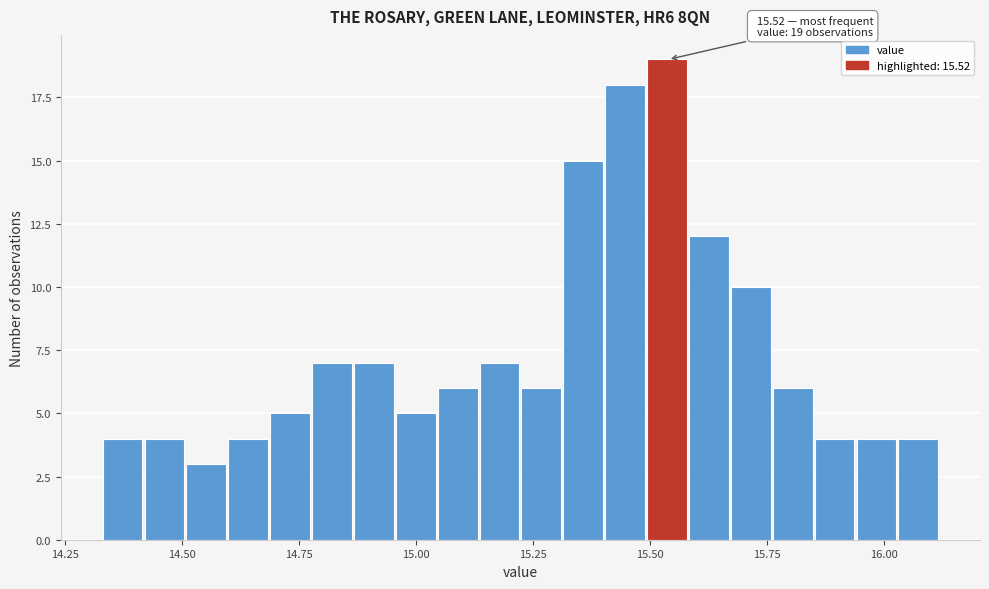

Around what value on the x-axis is the tallest bar? Give the approximate position of its centre, as read against the axis.

15.55